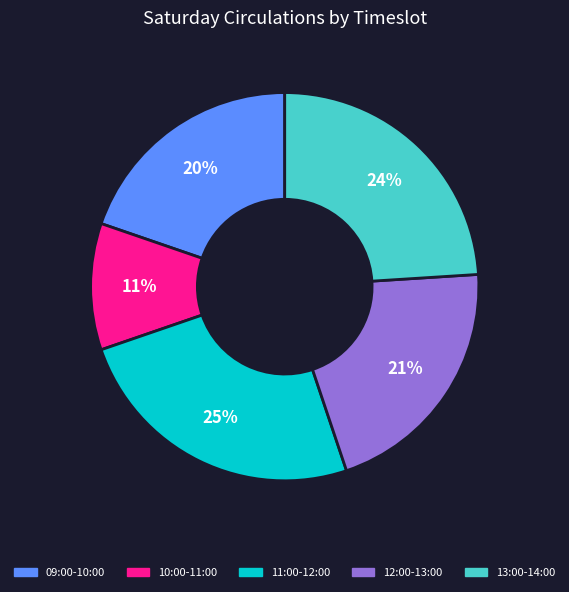

Is there a majority slice in this chart?

No